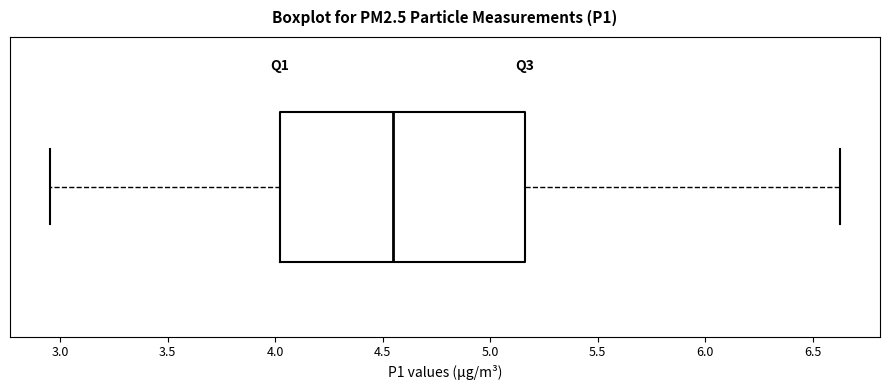

Where does the left whisker of the box end on the x-axis? The values are not printed on the chart, so give them approximately, as read against the axis.

2.95